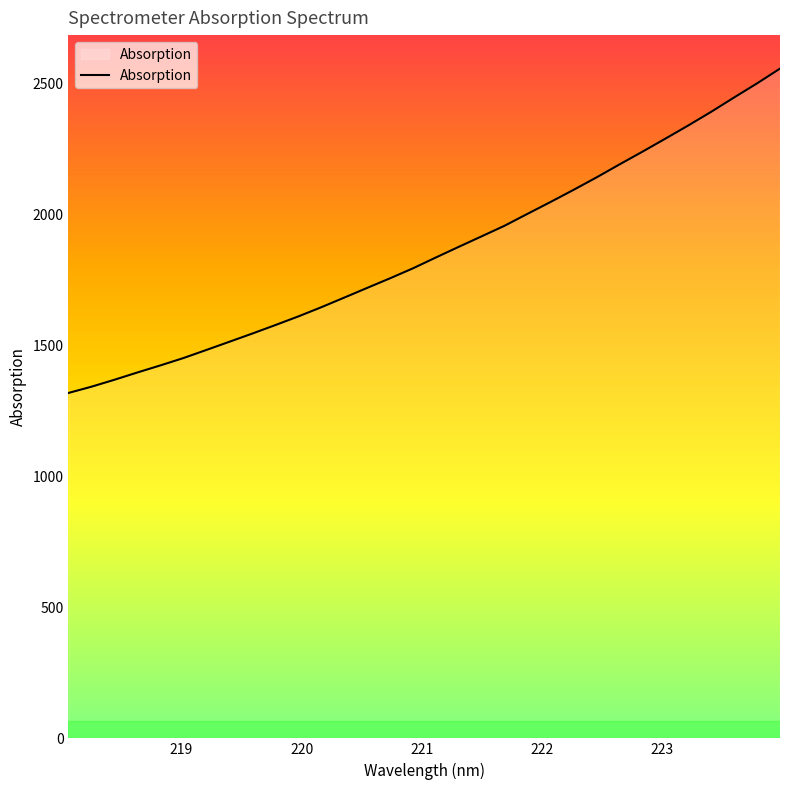

What is the difference between the maximum and minimum values?

1239.0